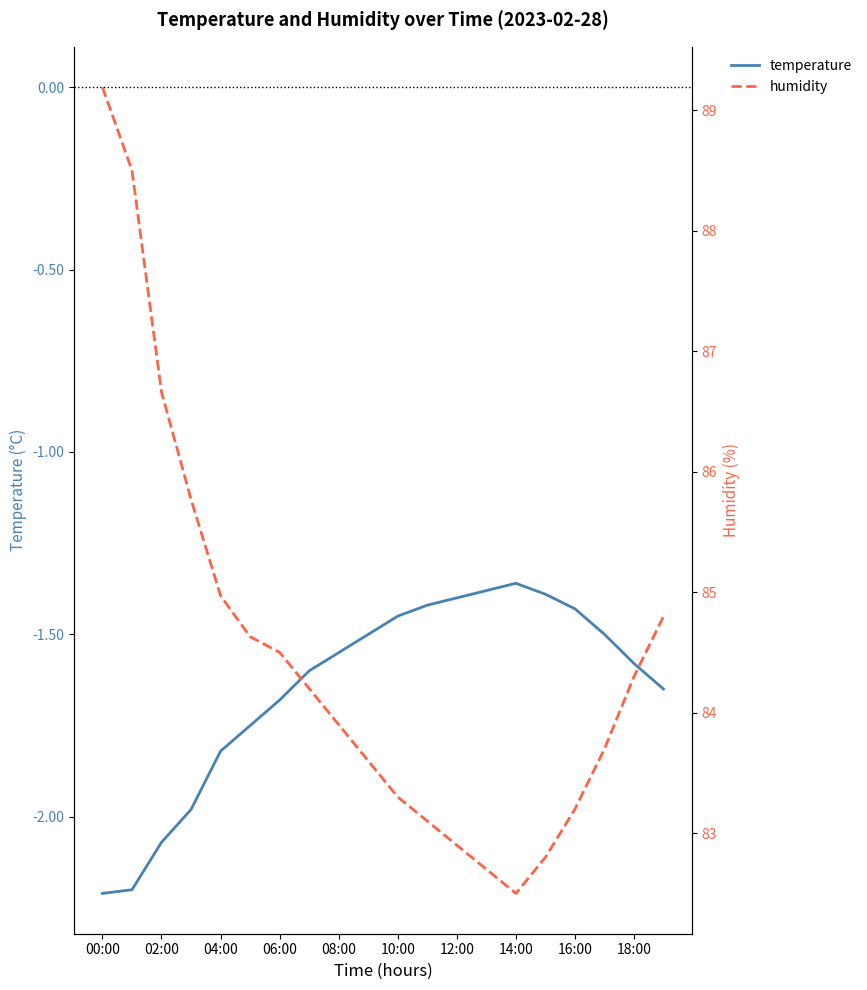

True or false: humidity and temperature cross at least once.

False